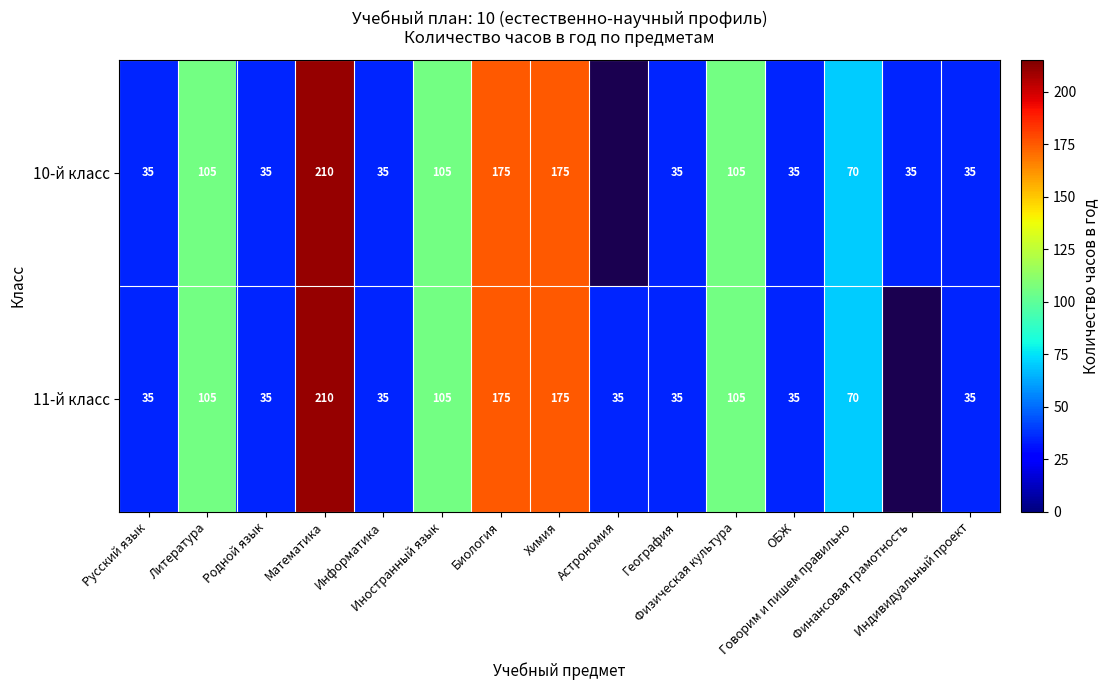

What value does the 10-й класс series have at Информатика?

35.0